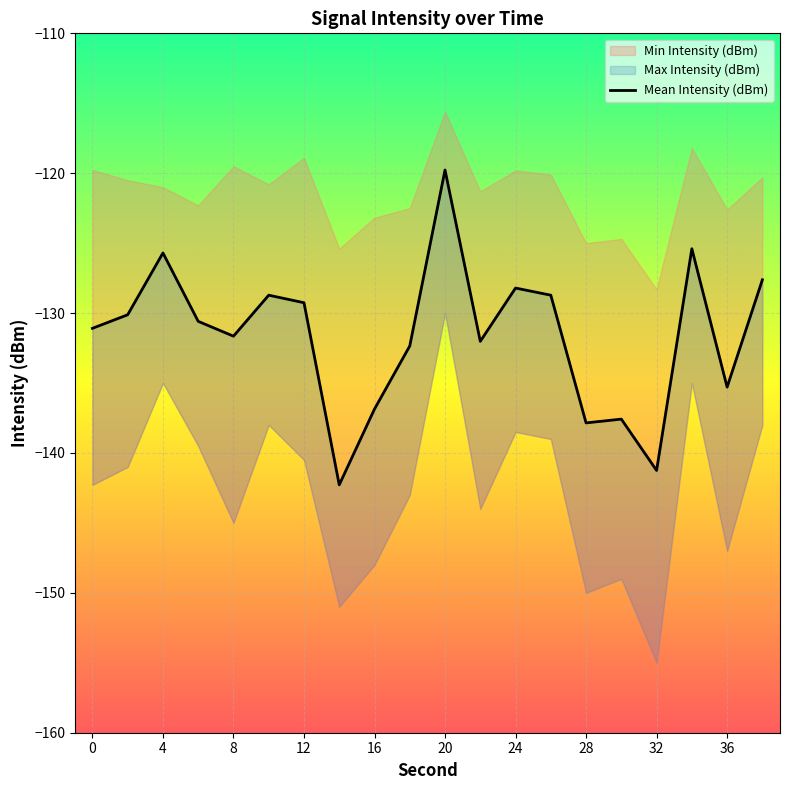

Is this an area chart (filled region under the line)?

No